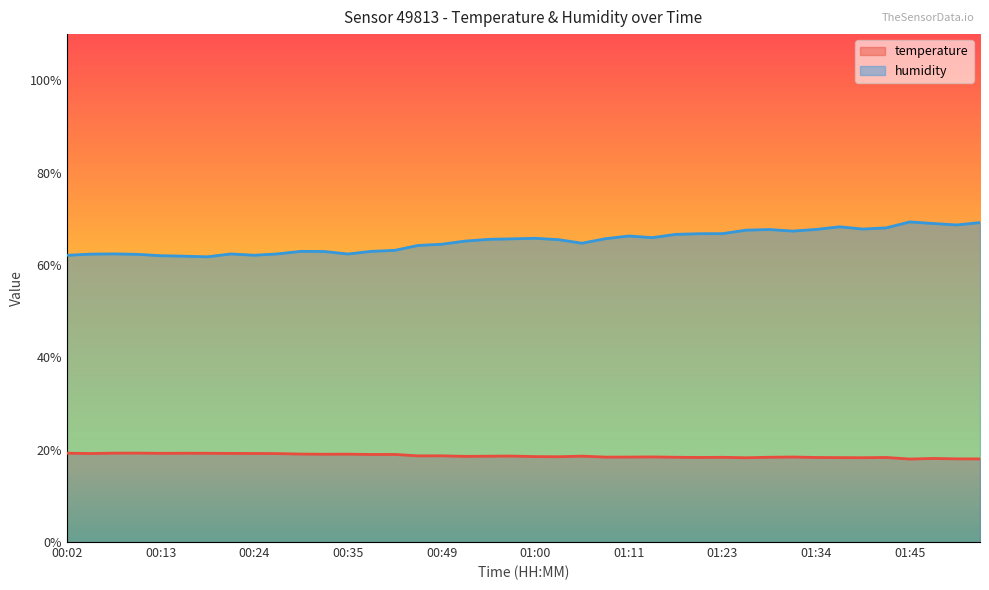

Reading right to left, list all the values displayed in this chart.

temperature: 01:53=18.0	01:50=18.0	01:48=18.1	01:45=18.0	01:42=18.3	01:39=18.3	01:37=18.3	01:34=18.3	01:31=18.4	01:28=18.4	01:25=18.2	01:23=18.4	01:20=18.3	01:17=18.4	01:14=18.4	01:11=18.4	01:09=18.4	01:06=18.6	01:03=18.5	01:00=18.5	00:58=18.6	00:55=18.6	00:52=18.6	00:49=18.7	00:47=18.7	00:41=19.0	00:38=19.0	00:35=19.0	00:33=19.0	00:30=19.1	00:27=19.1	00:24=19.2	00:22=19.2	00:19=19.2	00:16=19.2	00:13=19.2	00:10=19.3	00:08=19.2	00:05=19.2	00:02=19.2
humidity: 01:53=69.2	01:50=68.7	01:48=69.0	01:45=69.3	01:42=68.0	01:39=67.8	01:37=68.3	01:34=67.7	01:31=67.3	01:28=67.7	01:25=67.5	01:23=66.8	01:20=66.8	01:17=66.6	01:14=65.9	01:11=66.3	01:09=65.7	01:06=64.7	01:03=65.5	01:00=65.8	00:58=65.7	00:55=65.5	00:52=65.2	00:49=64.5	00:47=64.2	00:41=63.2	00:38=63.0	00:35=62.4	00:33=62.9	00:30=63.0	00:27=62.4	00:24=62.1	00:22=62.4	00:19=61.8	00:16=61.9	00:13=62.0	00:10=62.3	00:08=62.4	00:05=62.4	00:02=62.1